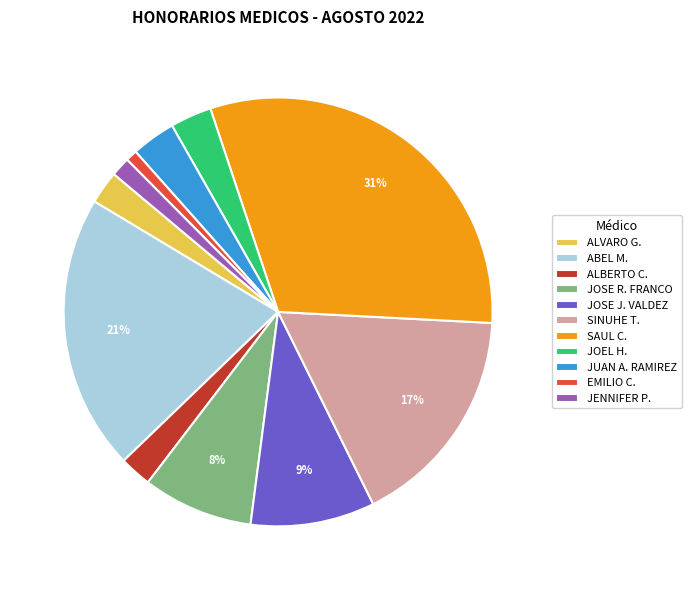

Do JOSE R. FRANCO and EMILIO C. together represent more than half of the pie?

No